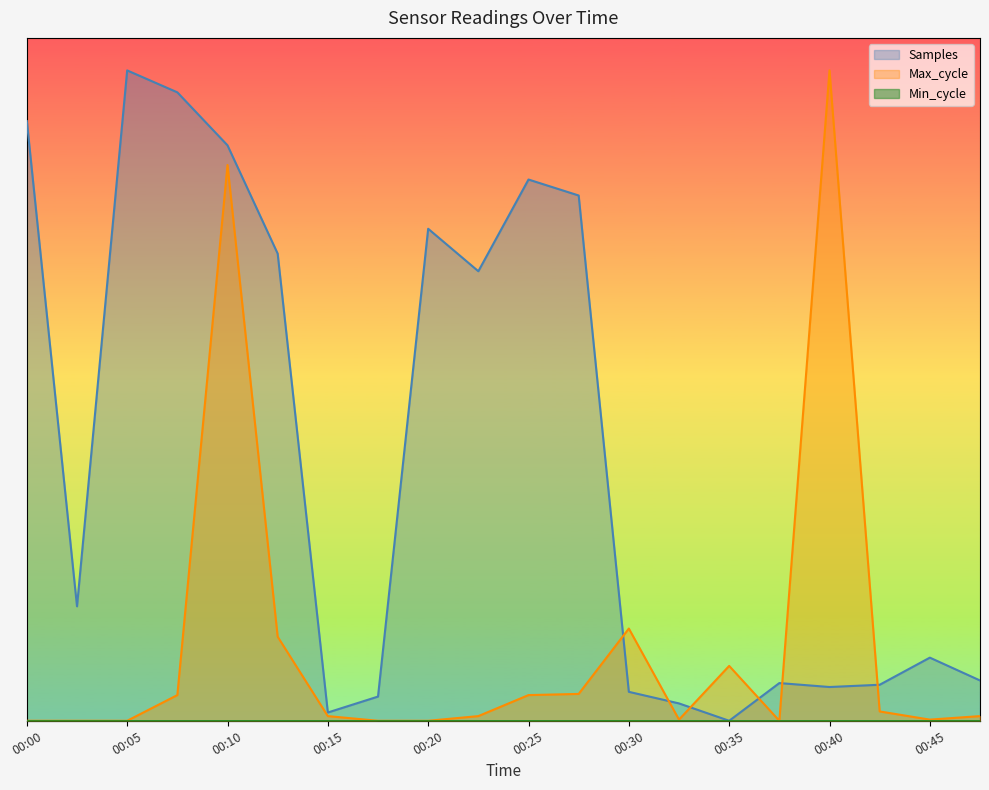

After their last crossing, which series has the higher values: Samples or Max_cycle?

Samples